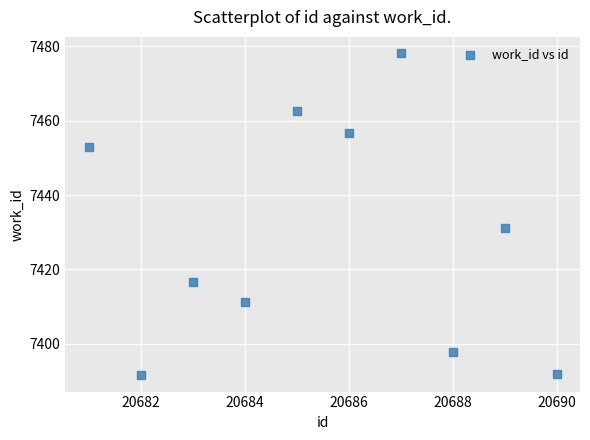

What Y value in the scatter plot is closest to 7434?

7431.2